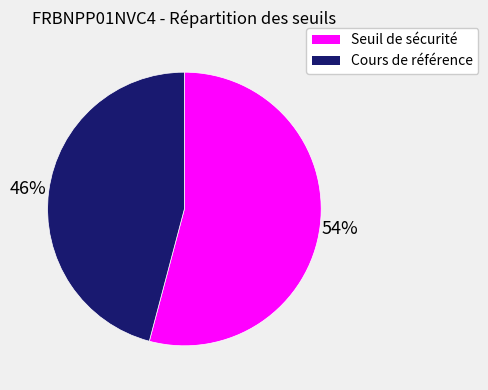

Combined, do Cours de référence and Seuil de sécurité account for over 50%?

Yes